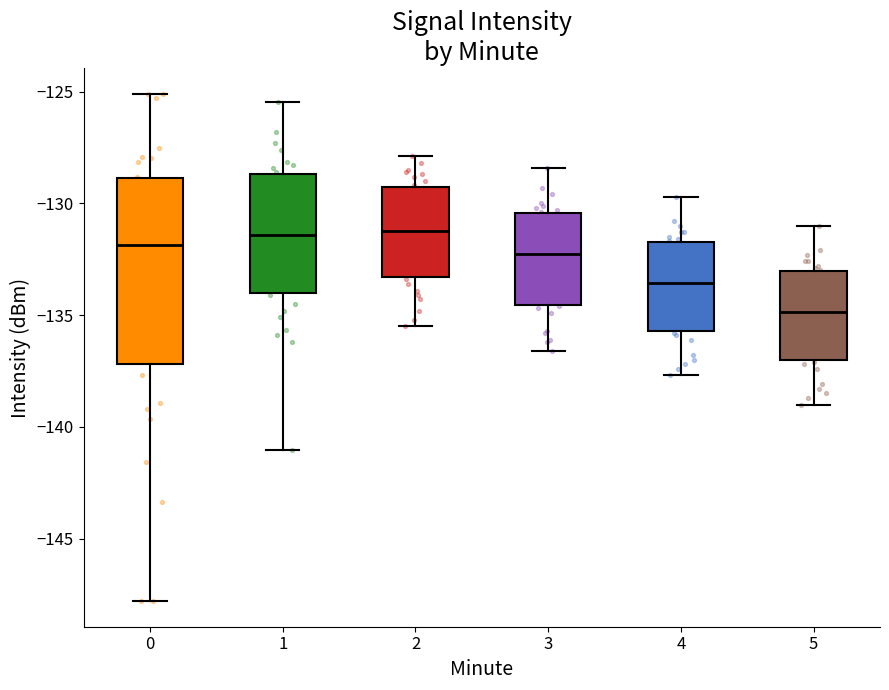

Where does the lower whisker of the box at x = 3 end on the y-axis? The values are not printed on the chart, so give them approximately, as read against the axis.

-136.5